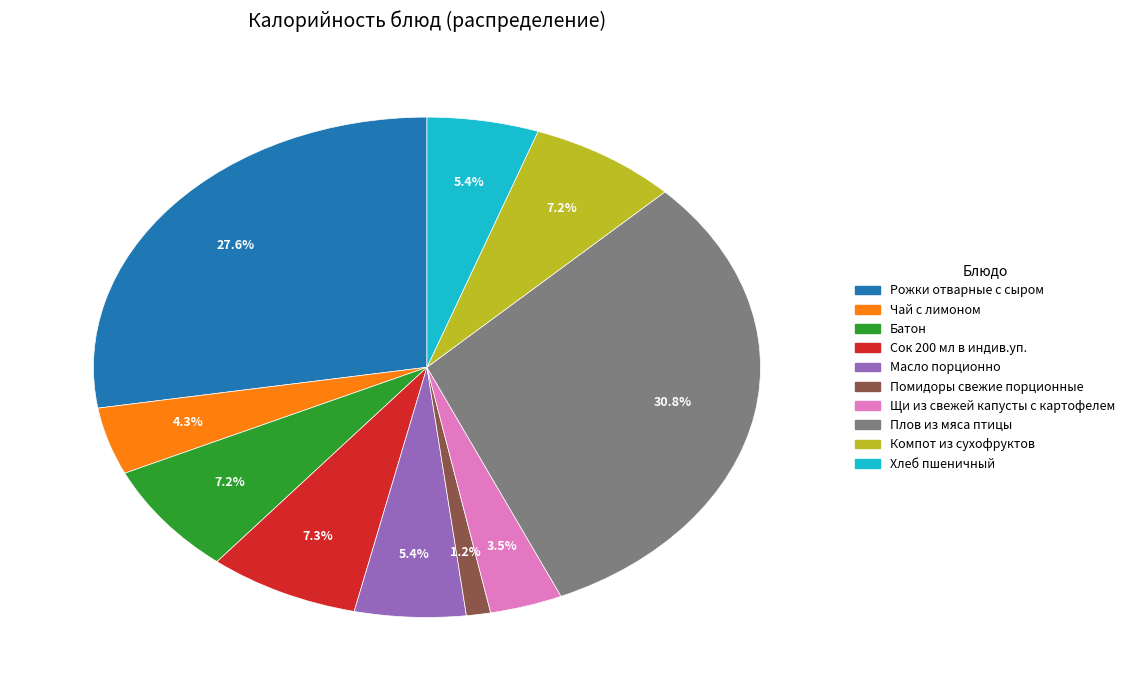

Approximately how many times larger is the value at Рожки отварные с сыром compared to Масло порционно?

5.1